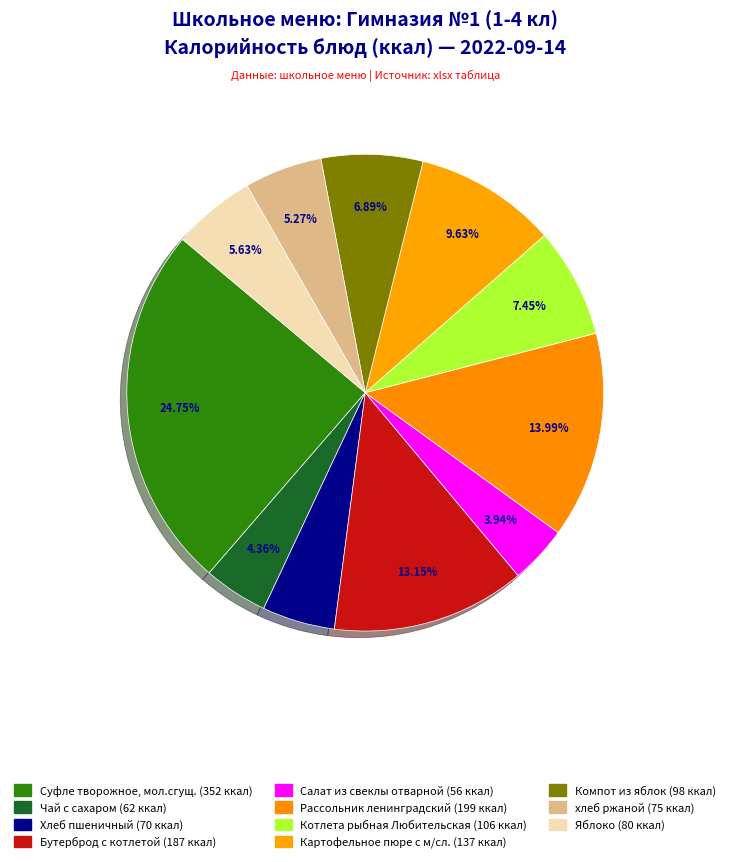

Which has a higher value, Картофельное пюре с м/сл. or Хлеб пшеничный?

Картофельное пюре с м/сл.